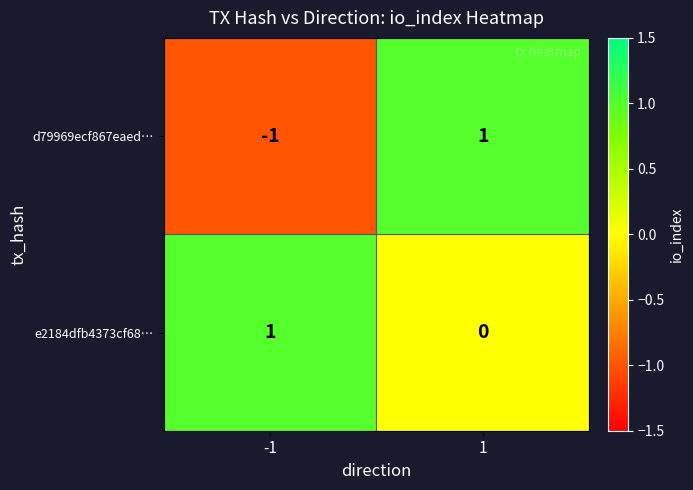

List the labels in order of d79969ecf867eaed… value, smallest first.

-1, 1